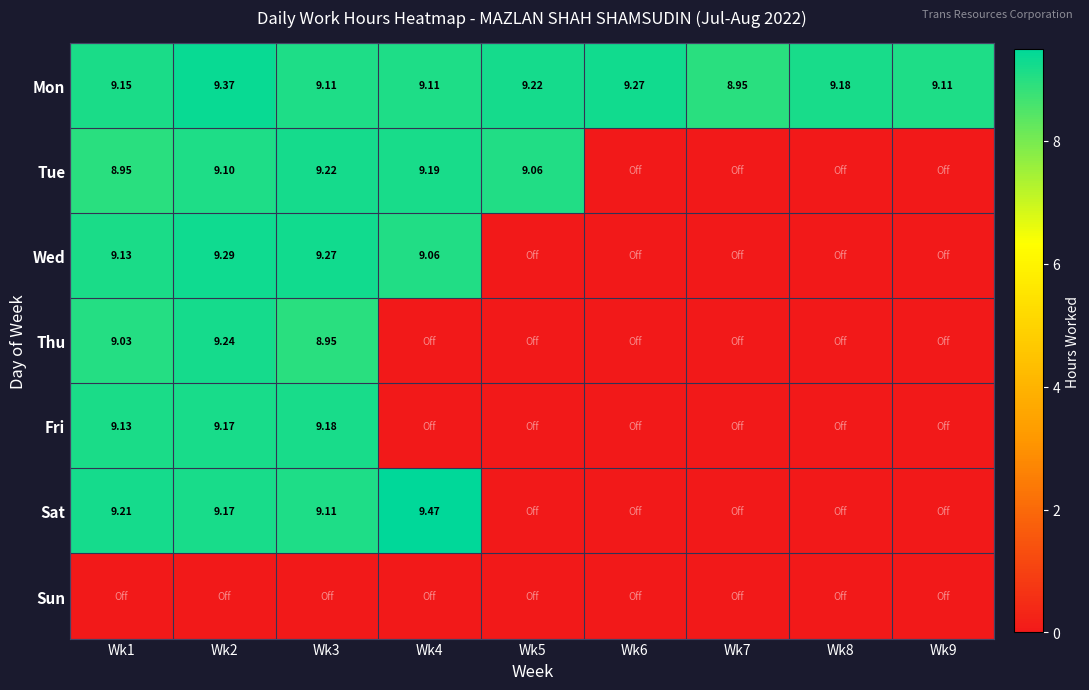

What is the average value of the Thu series?

3.0